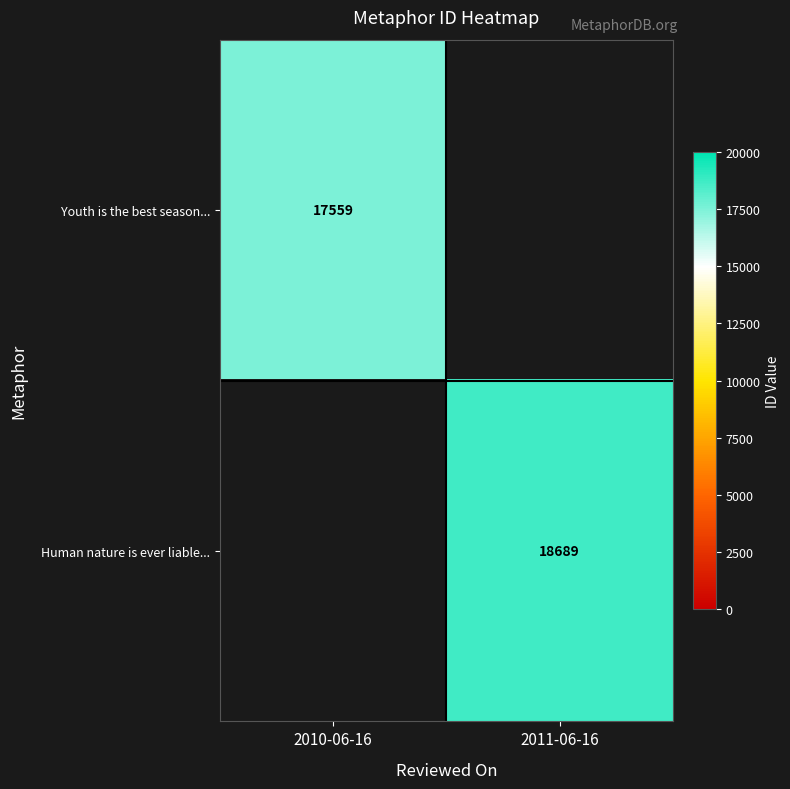

What is the difference between the maximum and minimum values in the date boundary series?

1.0